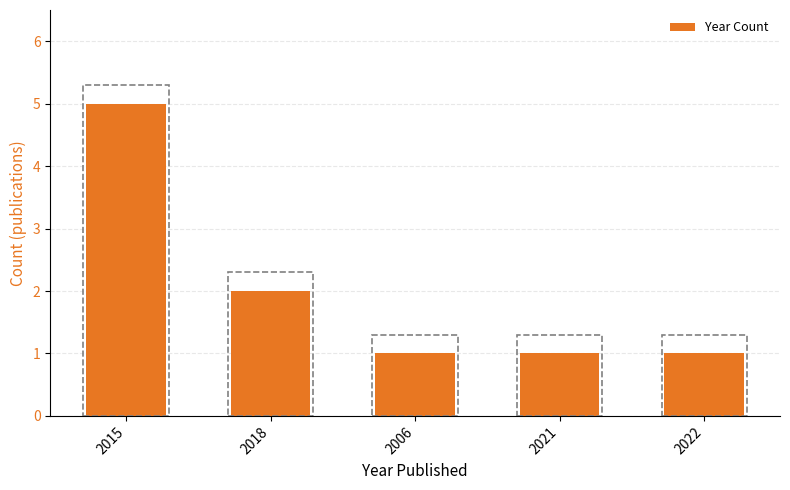

Which label corresponds to the largest value in the chart?

2015